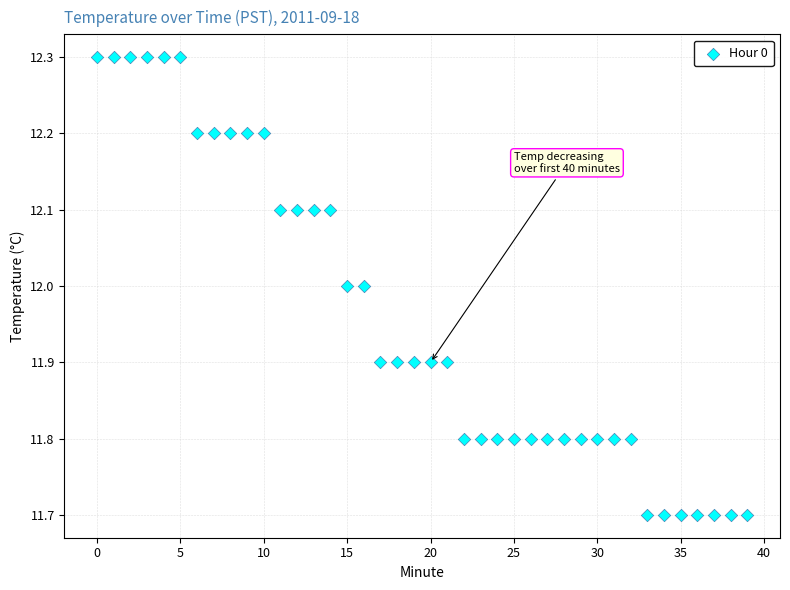

What is the range of Y values (max minus min)?

0.6